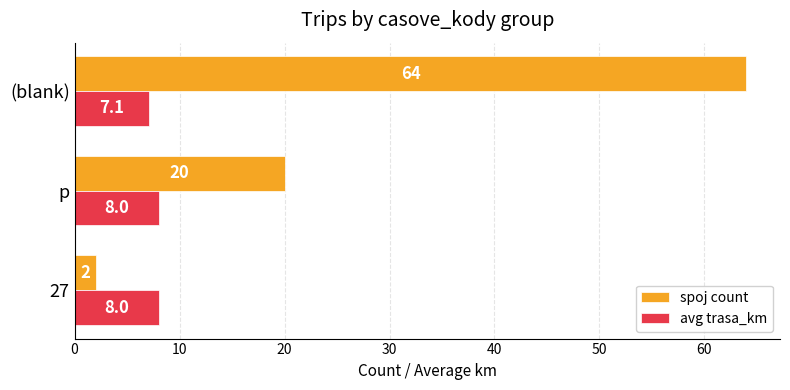

How many data points in avg trasa_km are less than 8?

1